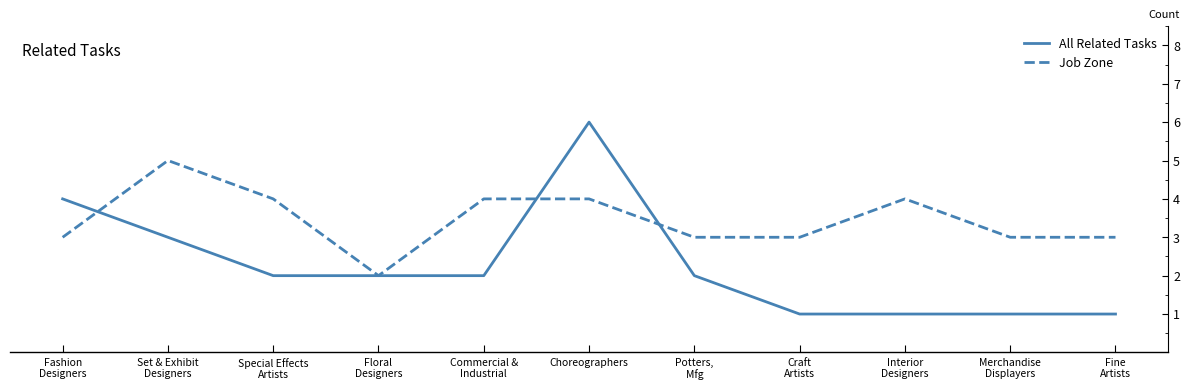

At which label does All Related Tasks first exceed 2?

Fashion
Designers